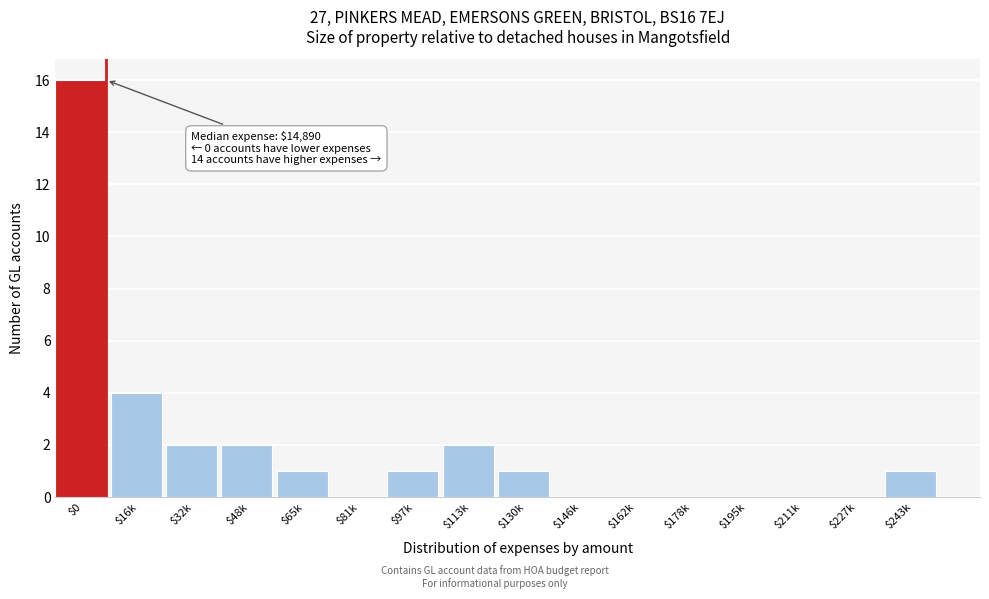

At which category does the chart reach its peak across all series?

$0